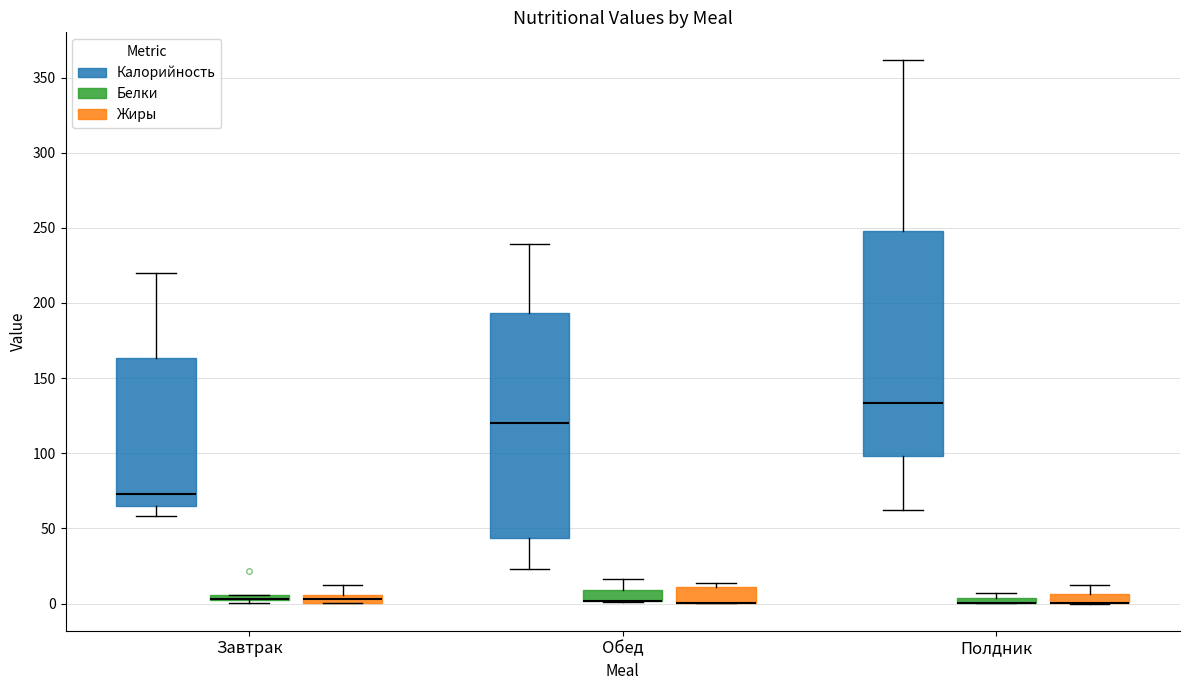

Where is the lower edge of the box for Полдник (Белки) on the y-axis? The values are not printed on the chart, so give them approximately, as read against the axis.

0